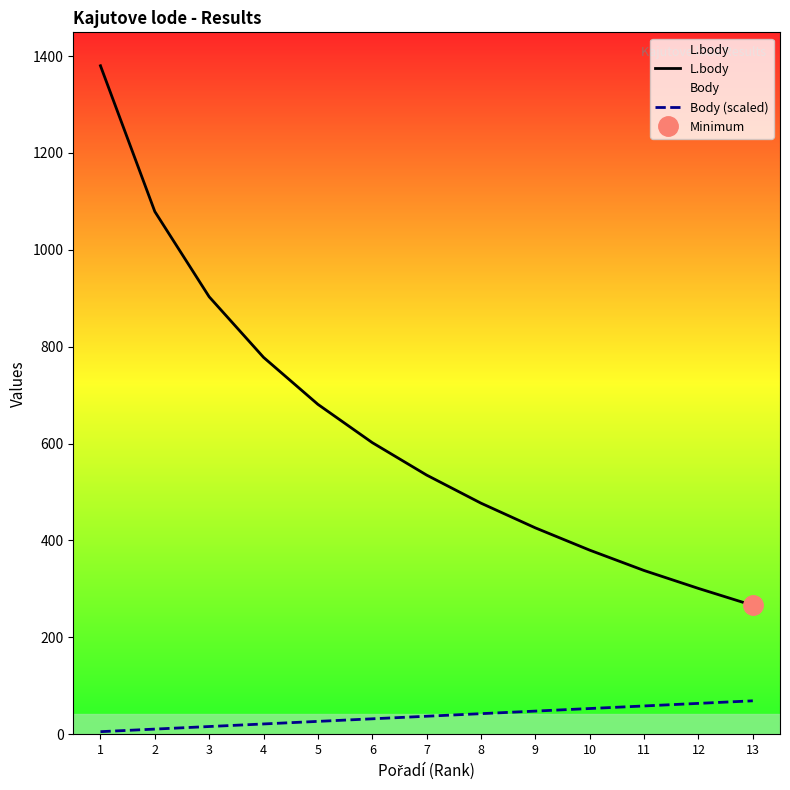

Rank the series at 10 from lowest to highest value.

Body (scaled), L.body